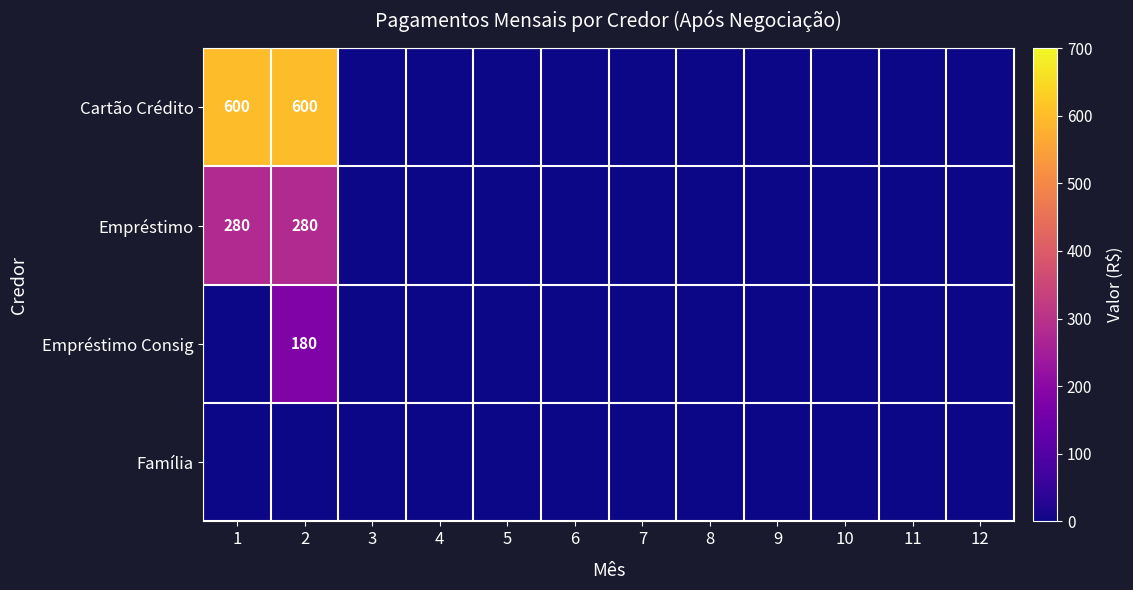

The value of Empréstimo at 2 is 175. True or false?

False